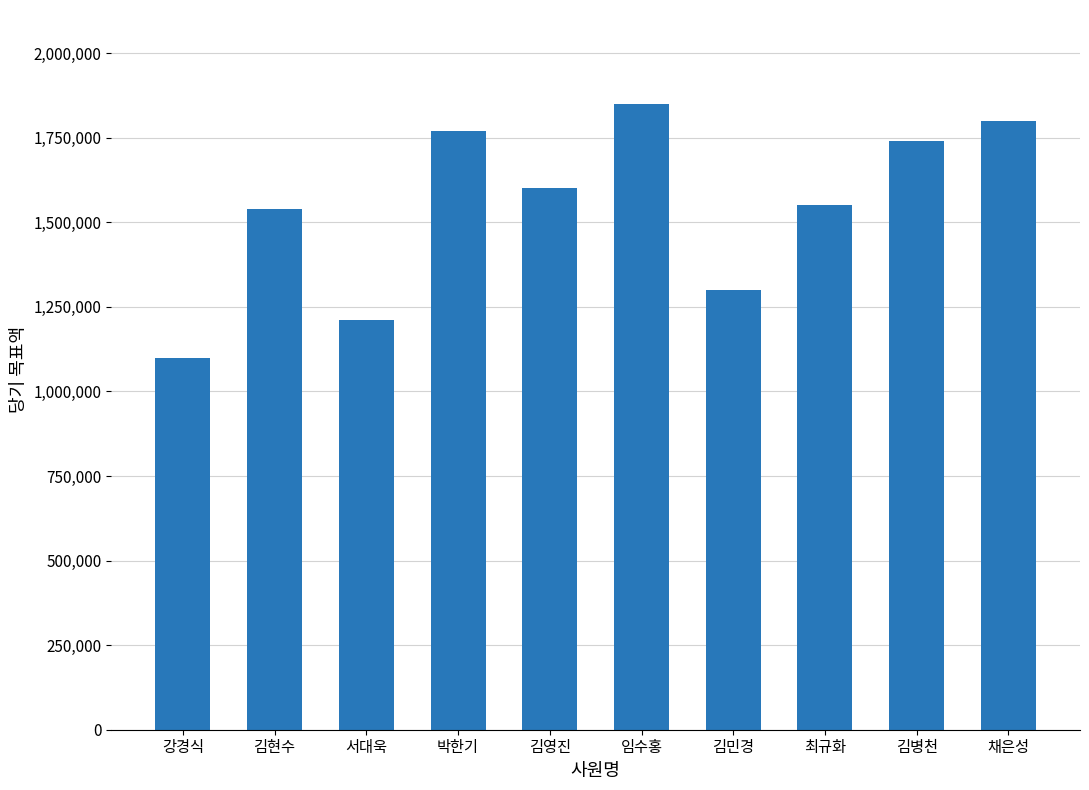

How many bars are there in total?

10